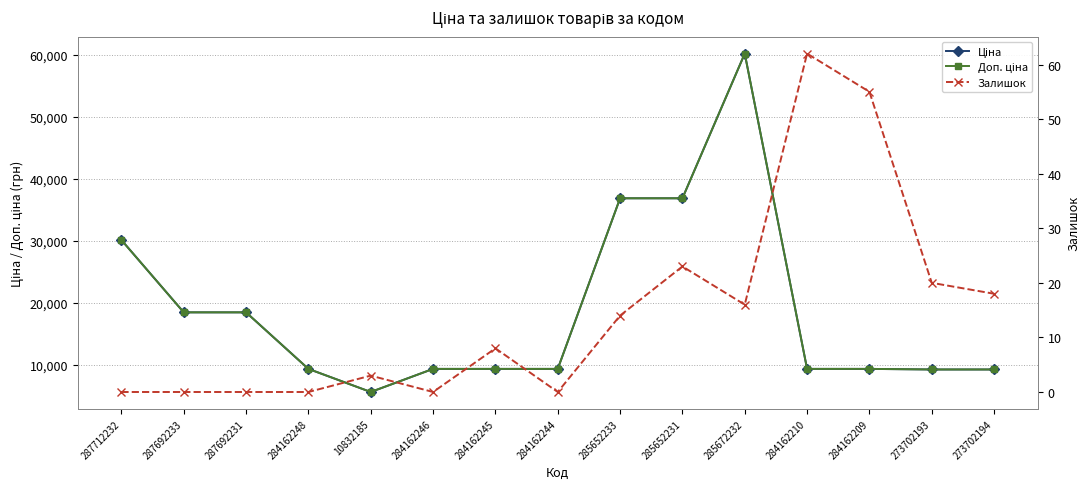

Reading left to right, list all the values displayed in this chart.

Ціна: 30102.8	18420.9	18420.9	9290.5	5560.3	9290.5	9290.5	9290.5	36841.8	36841.8	60205.6	9290.5	9290.5	9196.3	9196.3
Доп. ціна: 30102.8	18420.9	18420.9	9290.5	5560.3	9290.5	9290.5	9290.5	36841.8	36841.8	60205.6	9290.5	9290.5	9196.3	9196.3
Залишок: 0.0	0.0	0.0	0.0	3.0	0.0	8.0	0.0	14.0	23.0	16.0	62.0	55.0	20.0	18.0